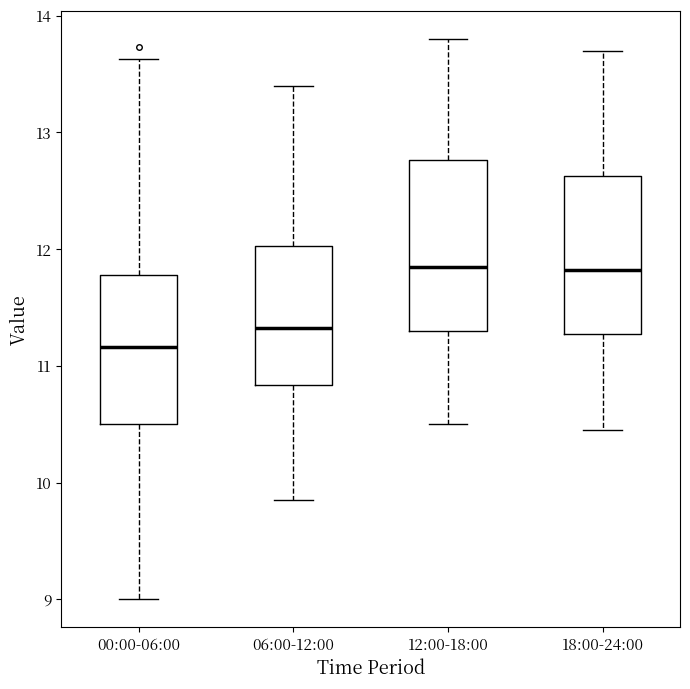

Reading left to right, transcribe this box plot: for each box, give where its median line is, the range the box spans, and where its two whiskers end, as read against the y-axis. The values are not printed on the chart, so give them approximately, as read against the axis.

00:00-06:00: median 11.2, box 10.5 to 11.8, whiskers 9.0 to 13.6
06:00-12:00: median 11.3, box 10.8 to 12.0, whiskers 9.9 to 13.4
12:00-18:00: median 11.9, box 11.3 to 12.8, whiskers 10.5 to 13.8
18:00-24:00: median 11.8, box 11.3 to 12.6, whiskers 10.5 to 13.7